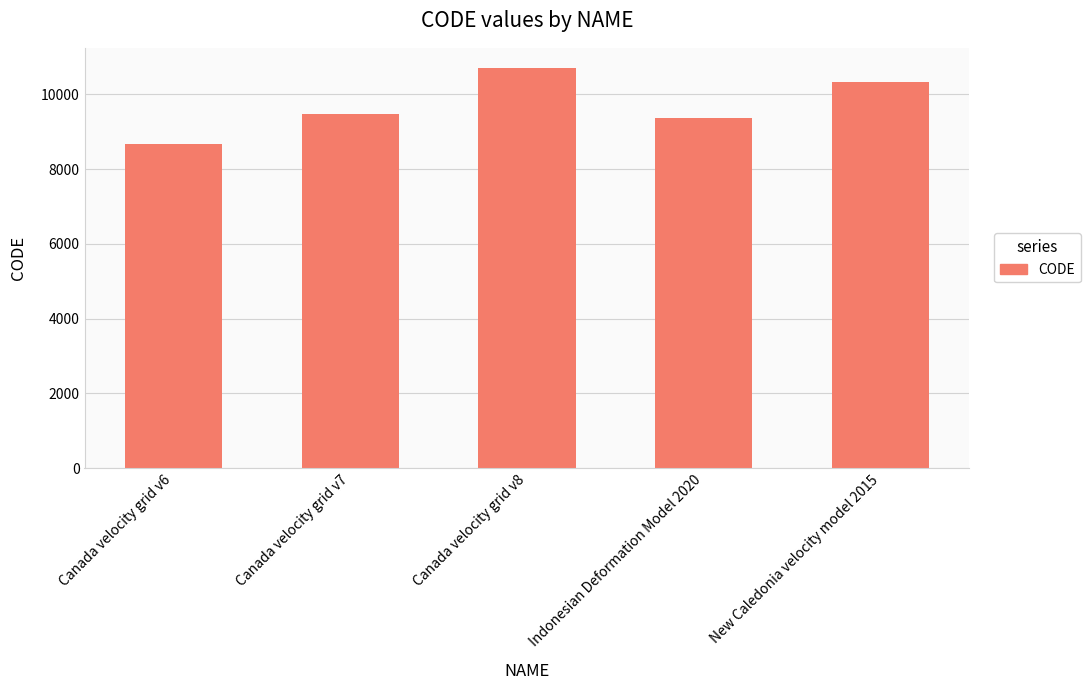

What is the change in value from Canada velocity grid v6 to New Caledonia velocity model 2015?

+1647